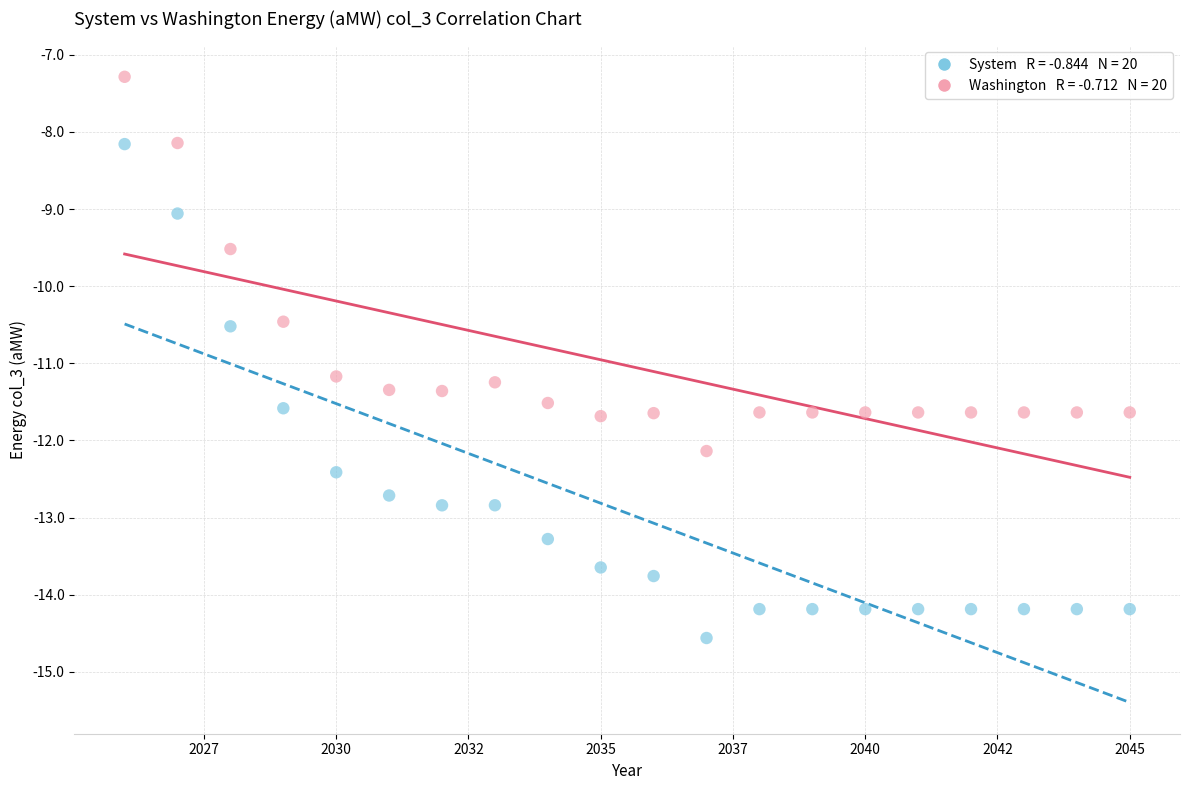

Across all data points, what is the range of Y values (max minus min)?

7.3